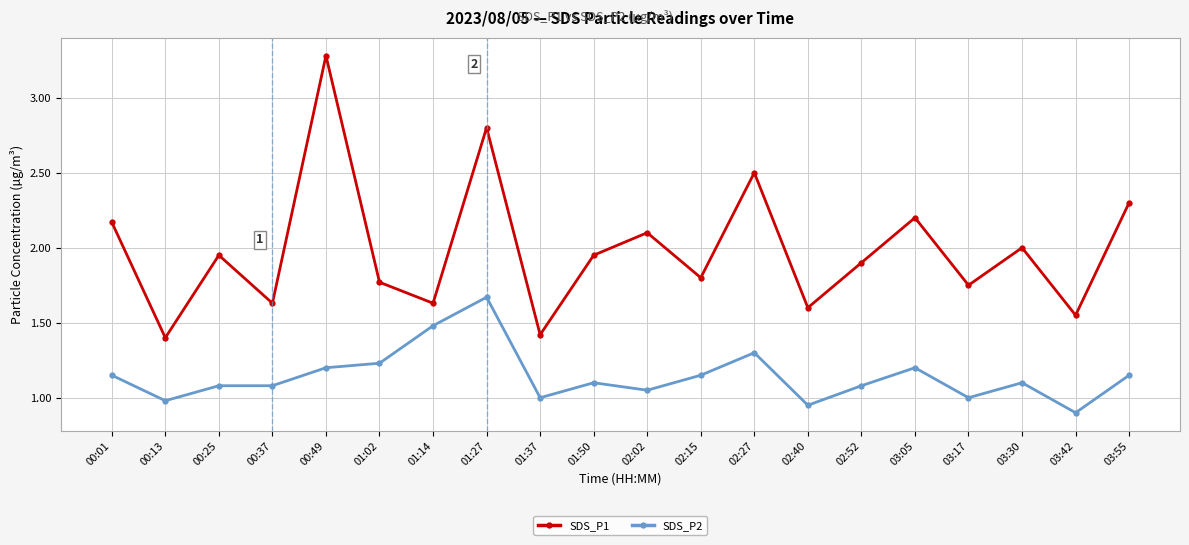

What are all the series names shown in the legend?

SDS_P1, SDS_P2